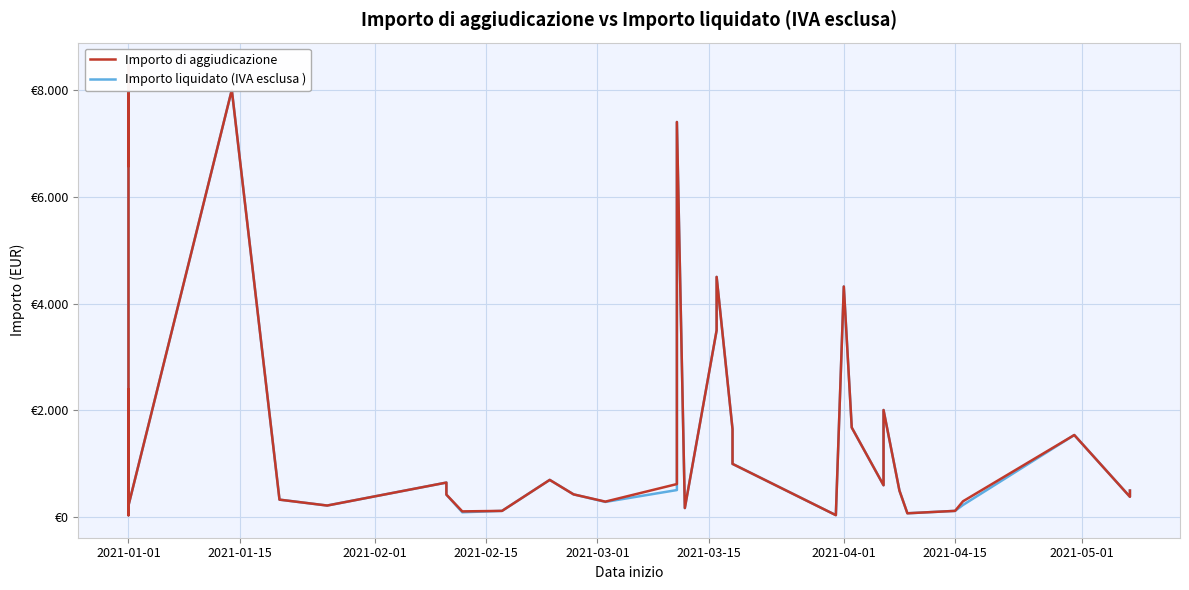

True or false: Importo di aggiudicazione and Importo liquidato (IVA esclusa ) cross at least once.

False